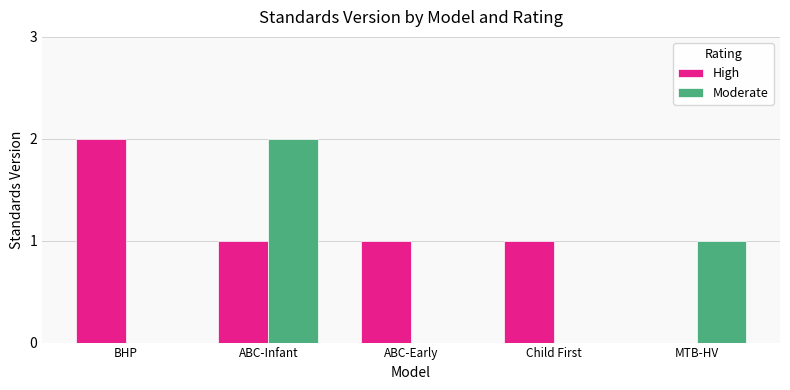

How many distinct data groups are displayed?

2